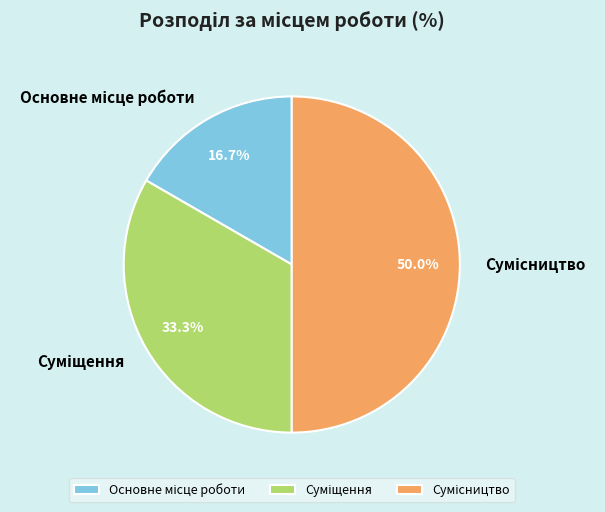

What portion of the pie excludes Суміщення?

66.7%